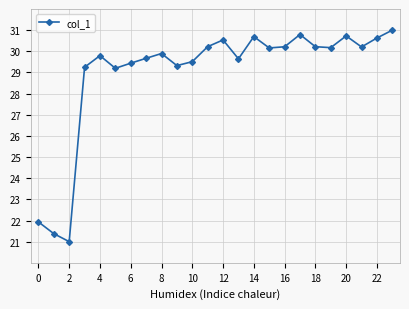

True or false: there are more than 1 points higher than both neighbors.

True